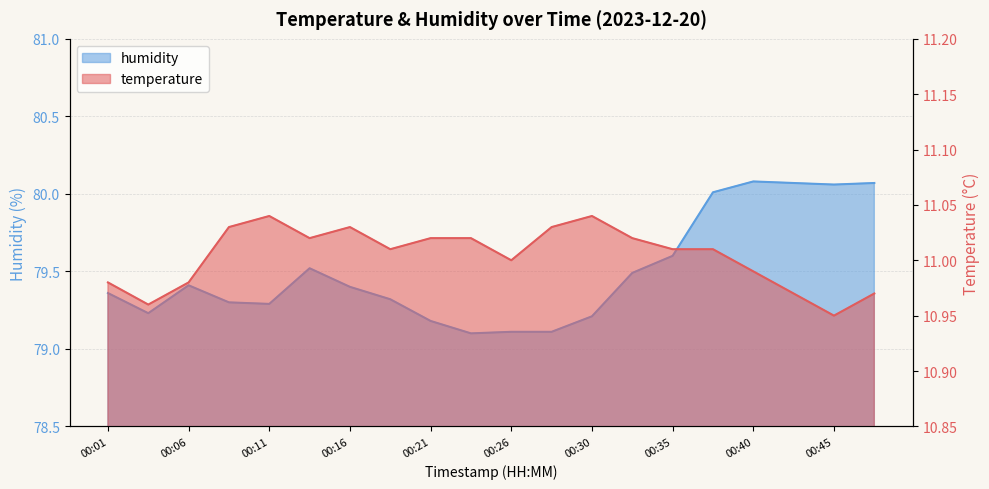

What is the value of the humidity point at the 13th from the left?

79.2